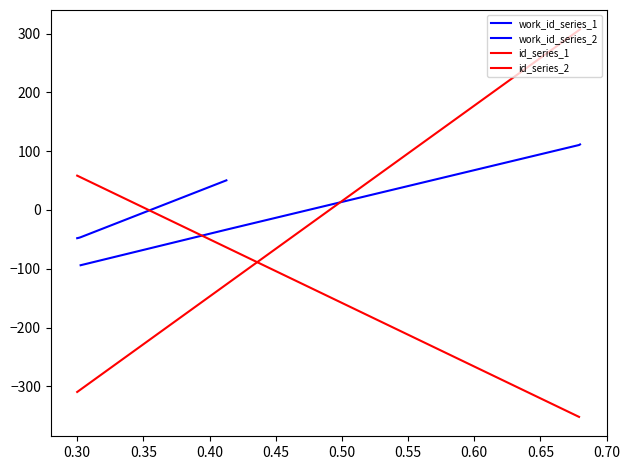

What is the difference between the maximum and minimum values?

616.8